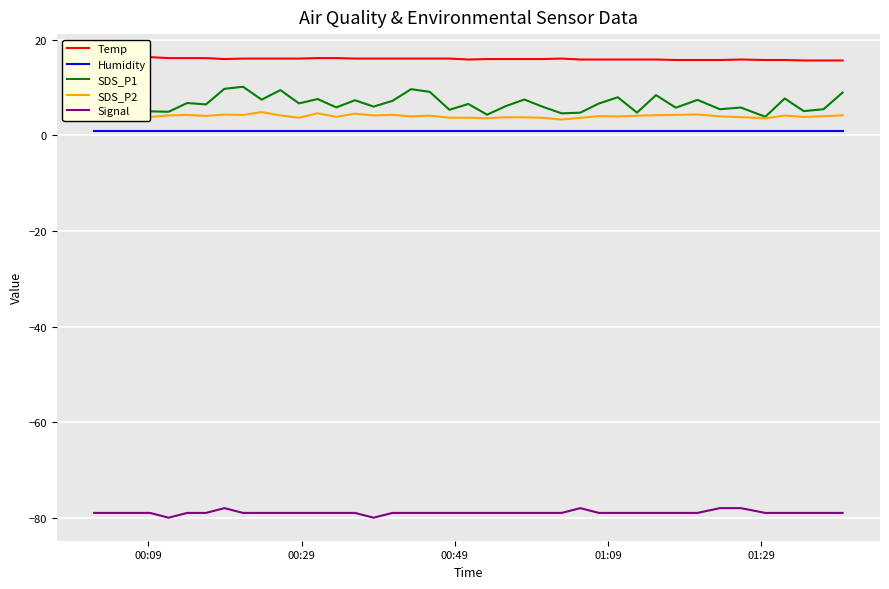

True or false: SDS_P1 and Humidity intersect in this chart.

False